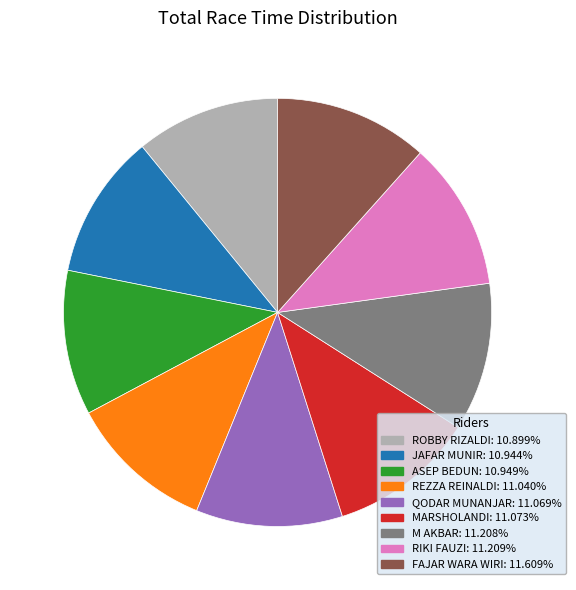

Does any single category account for the majority?

No